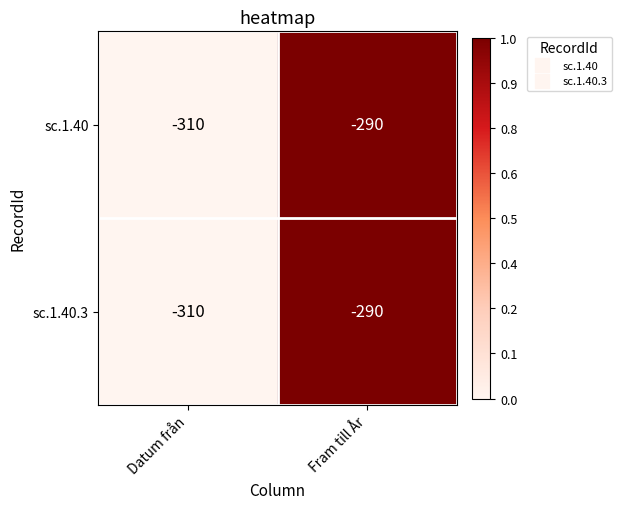

Reading left to right, what are all the values shown in this chart?

sc.1.40: -310	-290
sc.1.40.3: -310	-290